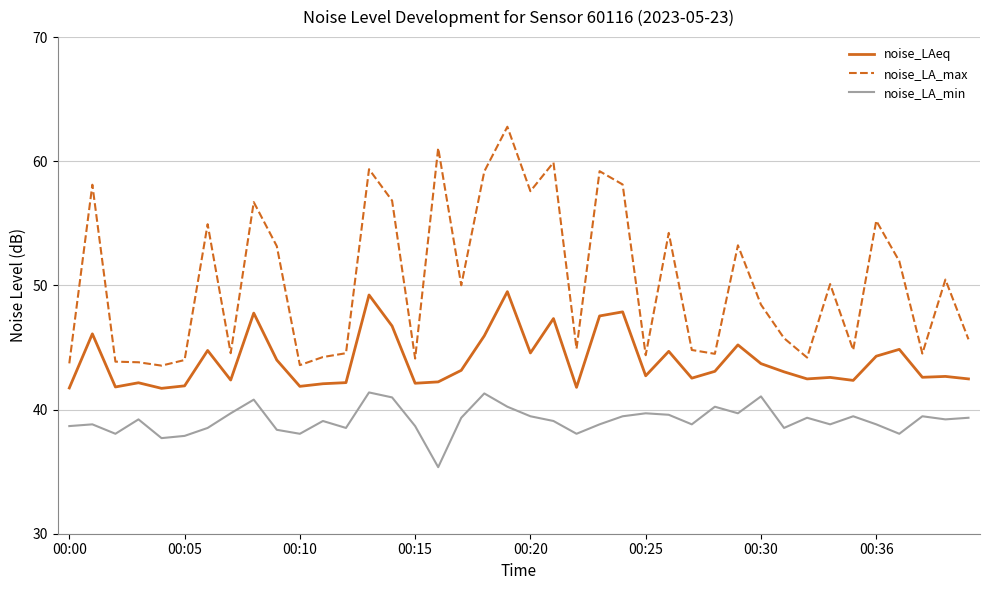

Rank the series by their maximum value, from lowest to highest.

noise_LA_min, noise_LAeq, noise_LA_max